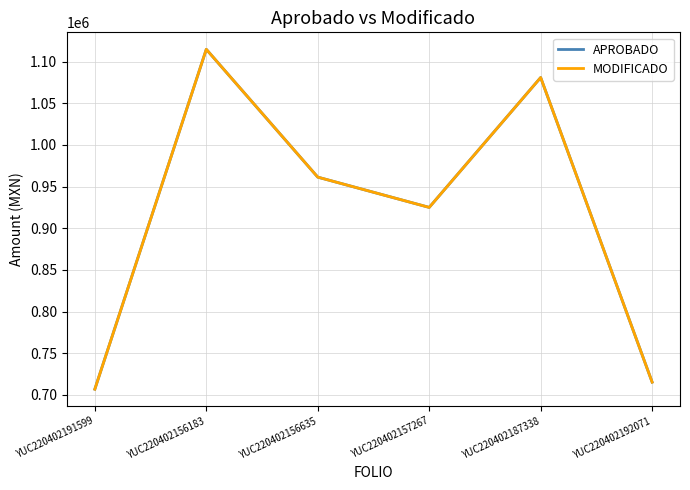

At which label does MODIFICADO first exceed 961378?

YUC220402156183